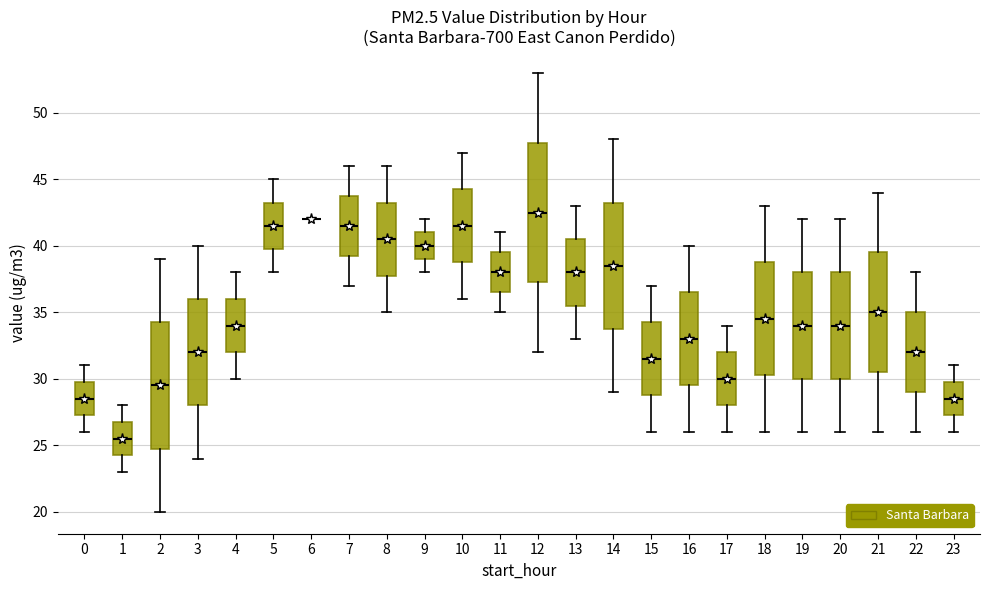

Where is the lower edge of the box at x = 5 on the y-axis? The values are not printed on the chart, so give them approximately, as read against the axis.

40.0